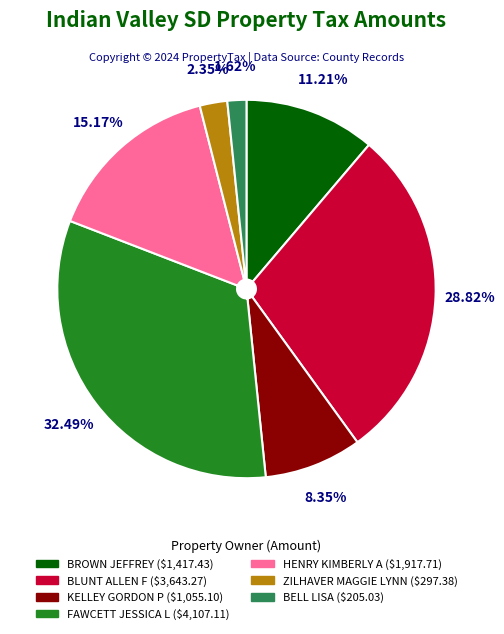

Is there any slice that represents more than half of the pie?

No